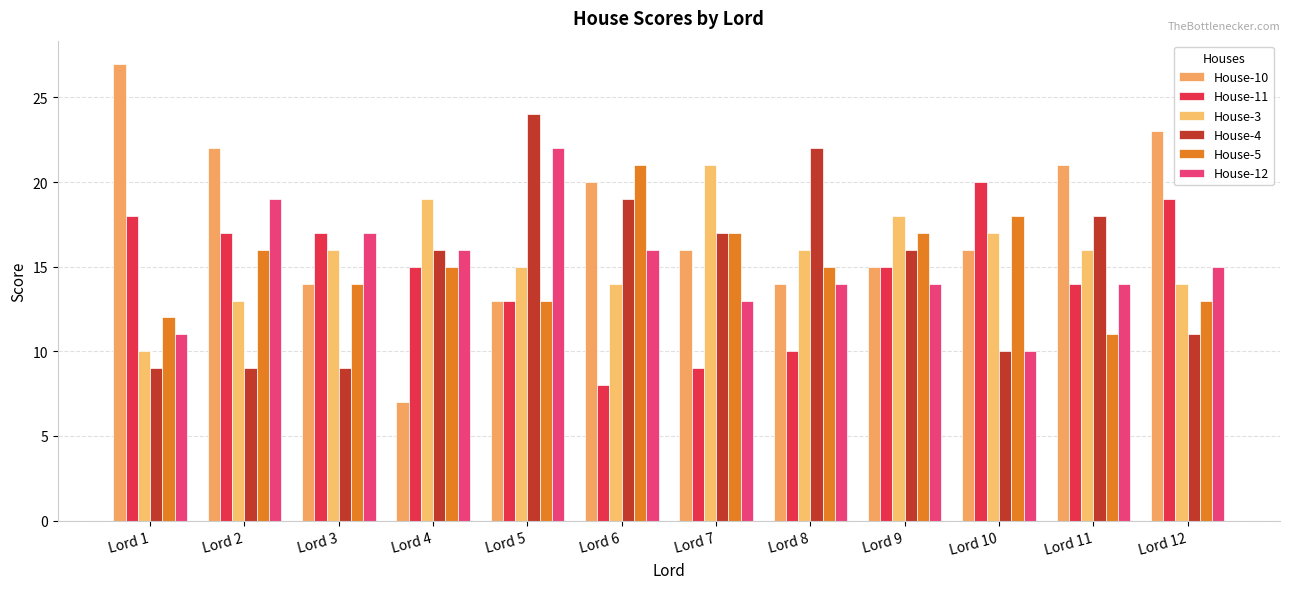

What is the highest value of the House-10 series?

27